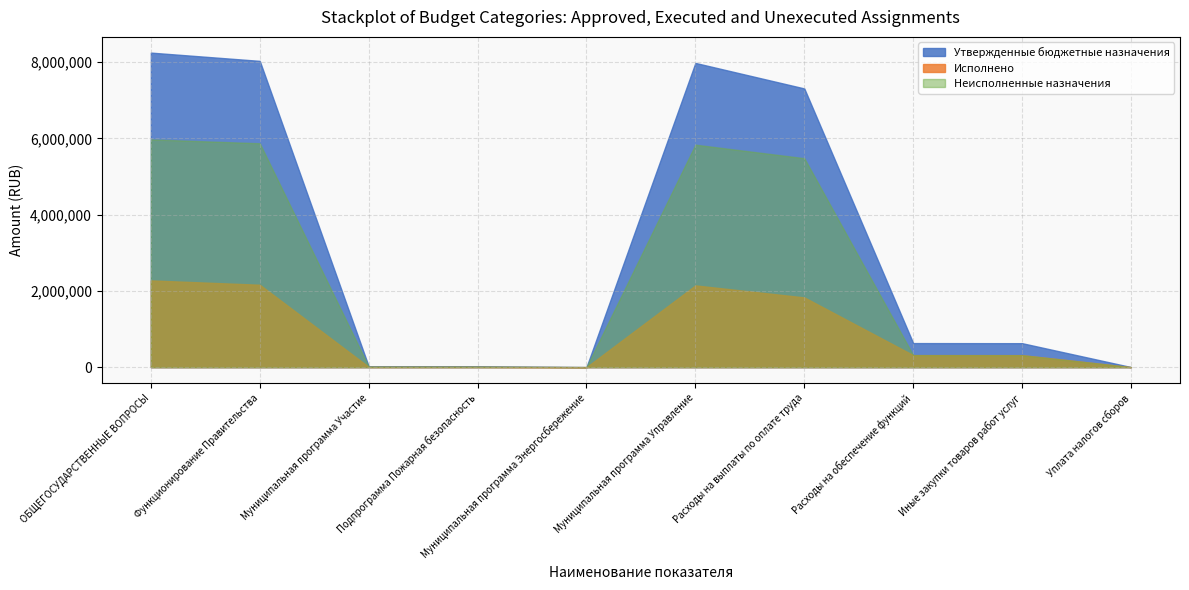

What is the spread (max minus min) of values at Муниципальная программа Энергосбережение?

1500.0